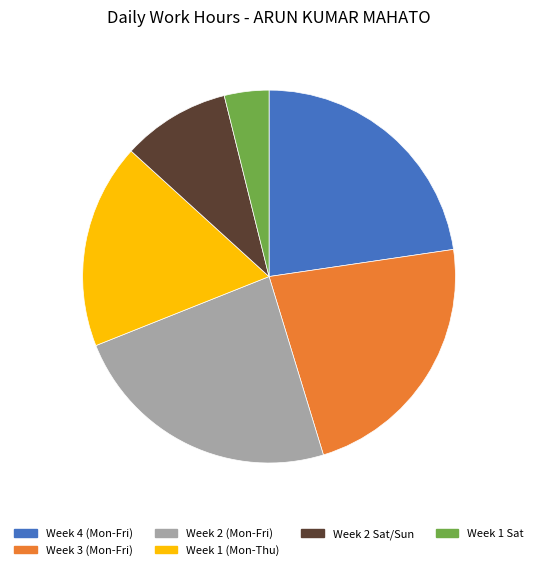

Does Week 1 (Mon-Thu) account for over 50% of the chart?

No